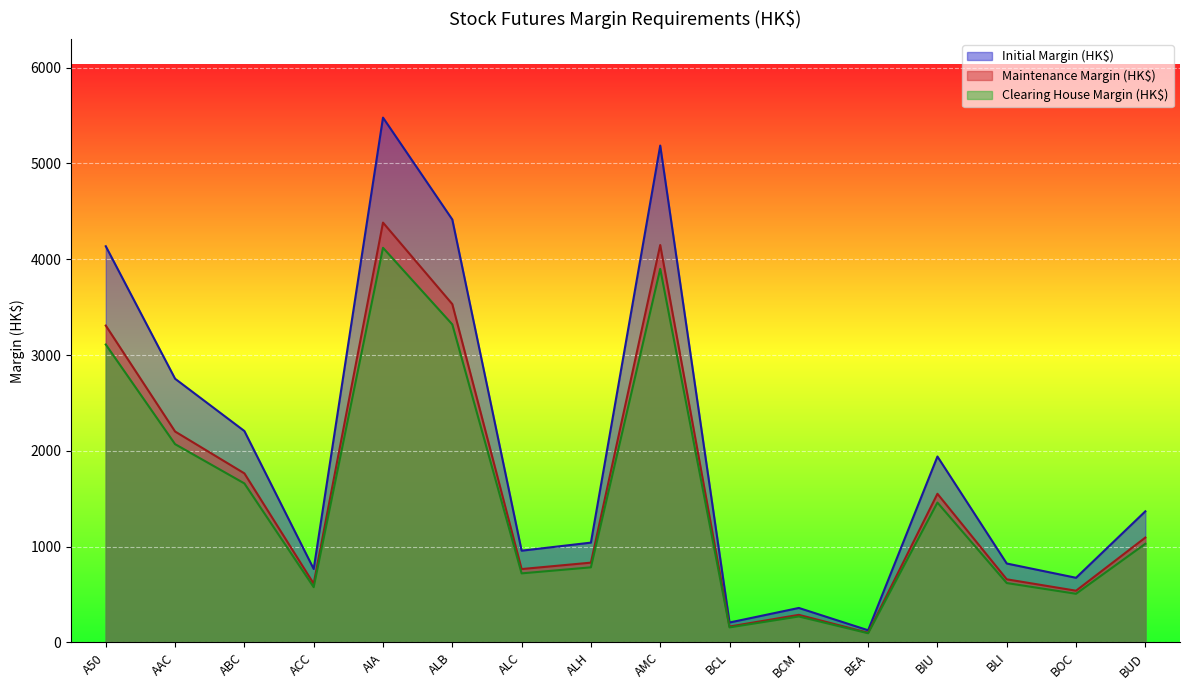

What is the maximum value for Maintenance Margin (HK$)?

4383